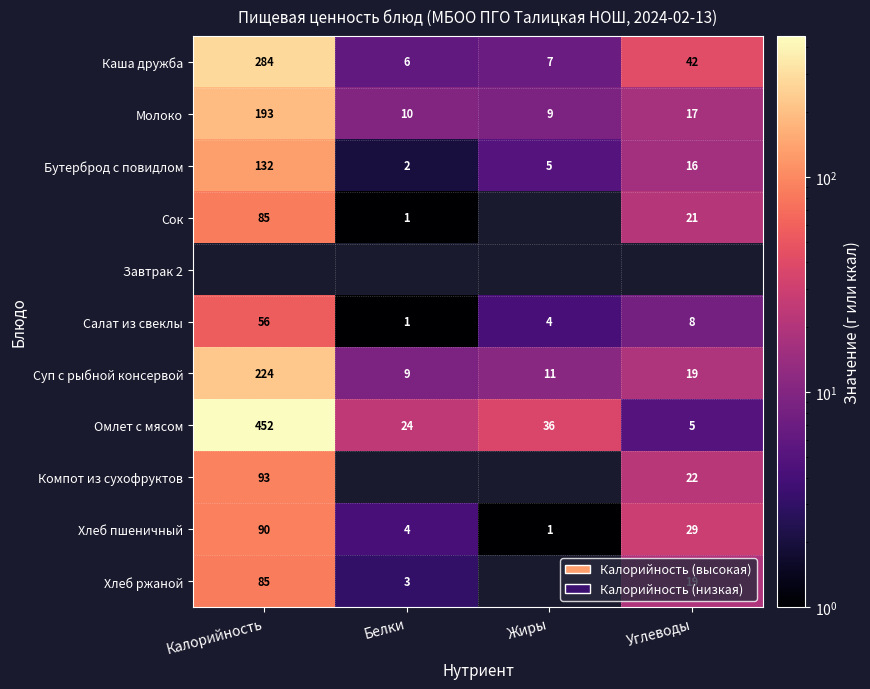

List the labels in order of Каша дружба value, largest first.

Калорийность, Углеводы, Жиры, Белки